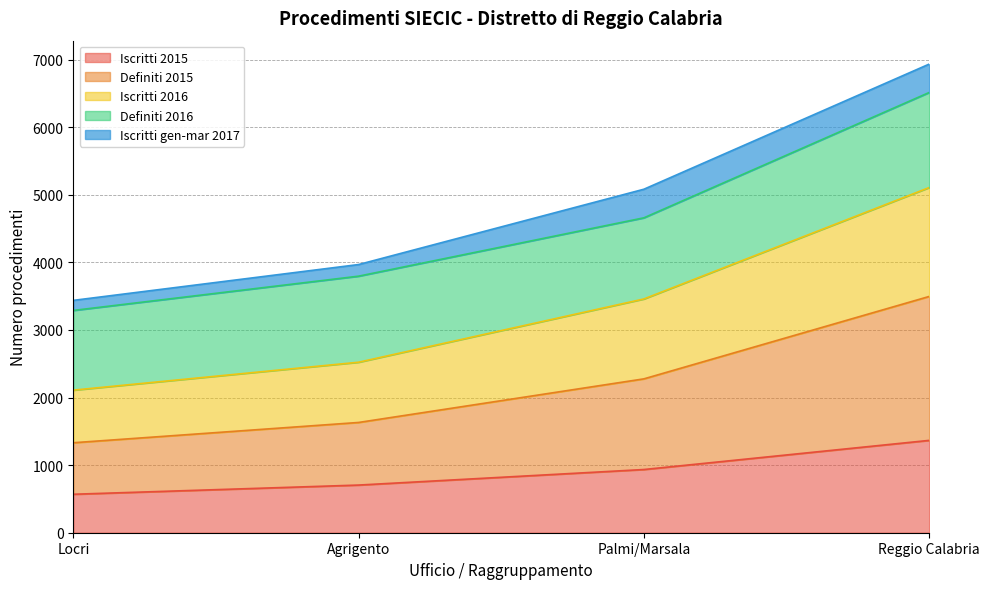

True or false: Iscritti 2015 has a value of 935 at Palmi/Marsala.

True